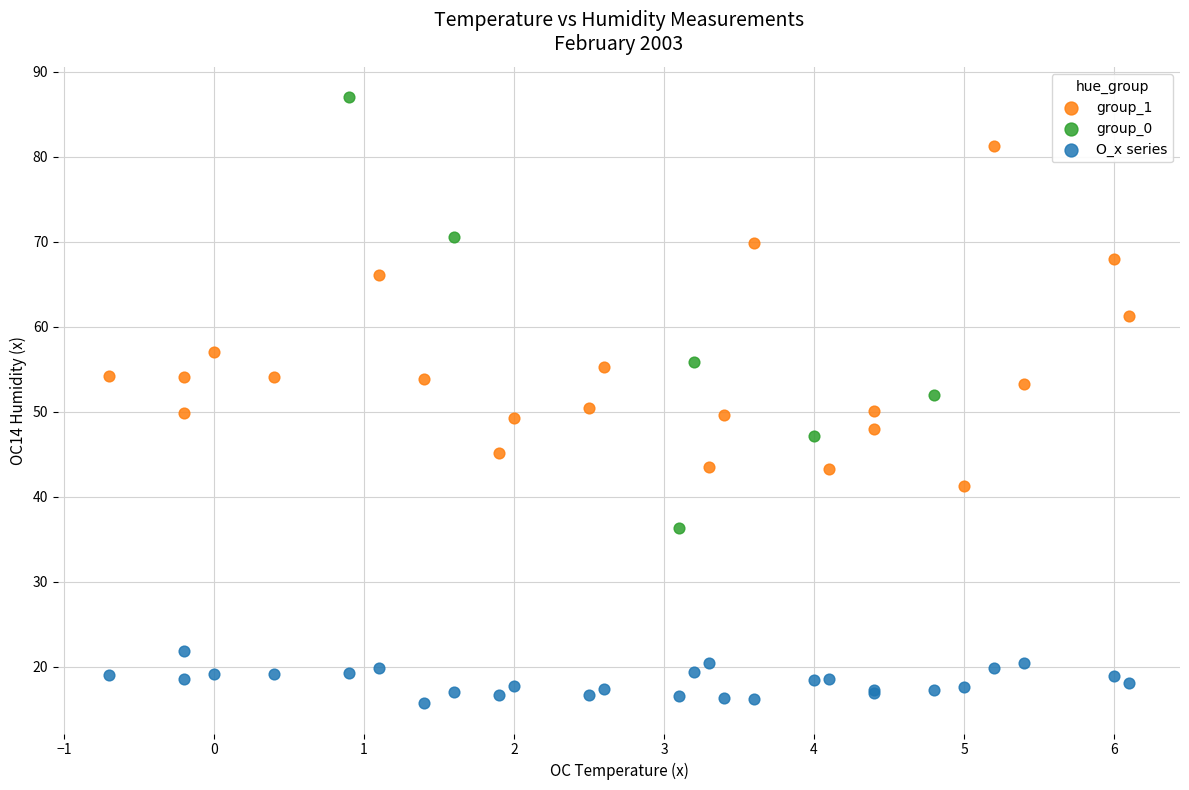

Which series contains the highest Y value?

group_0